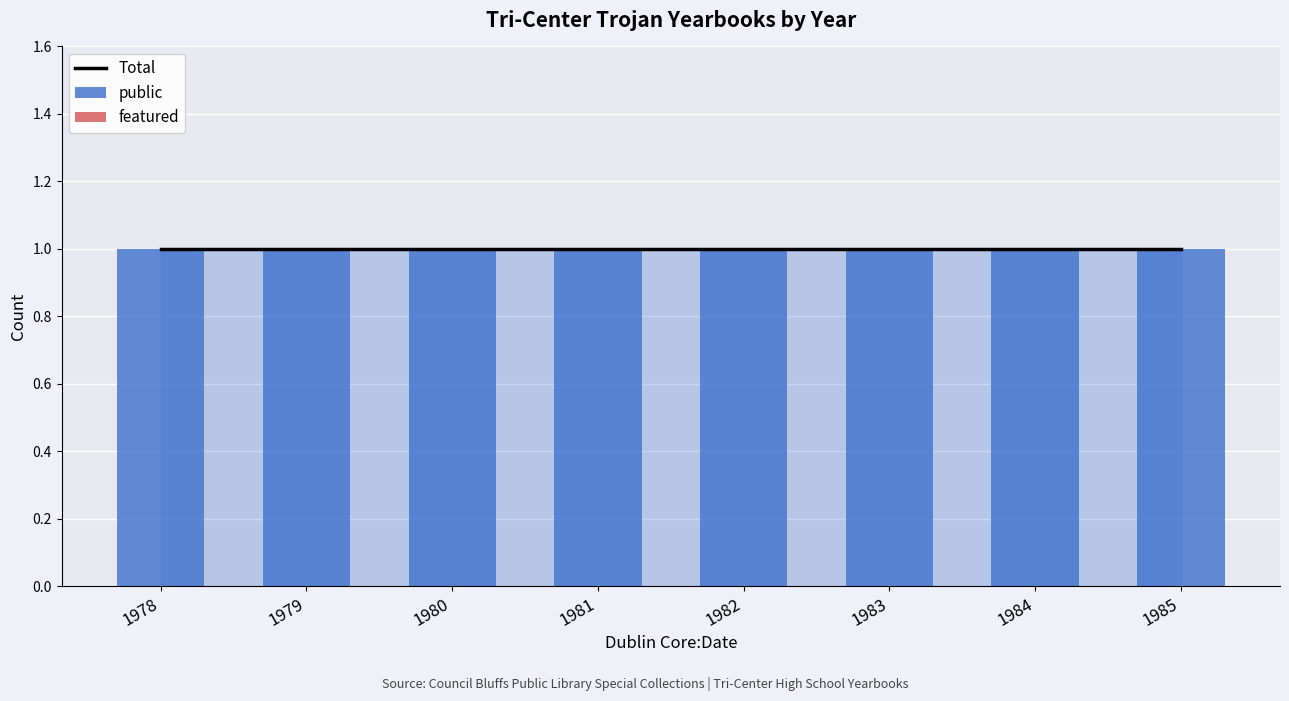

Which series has the largest total across all categories?

Total